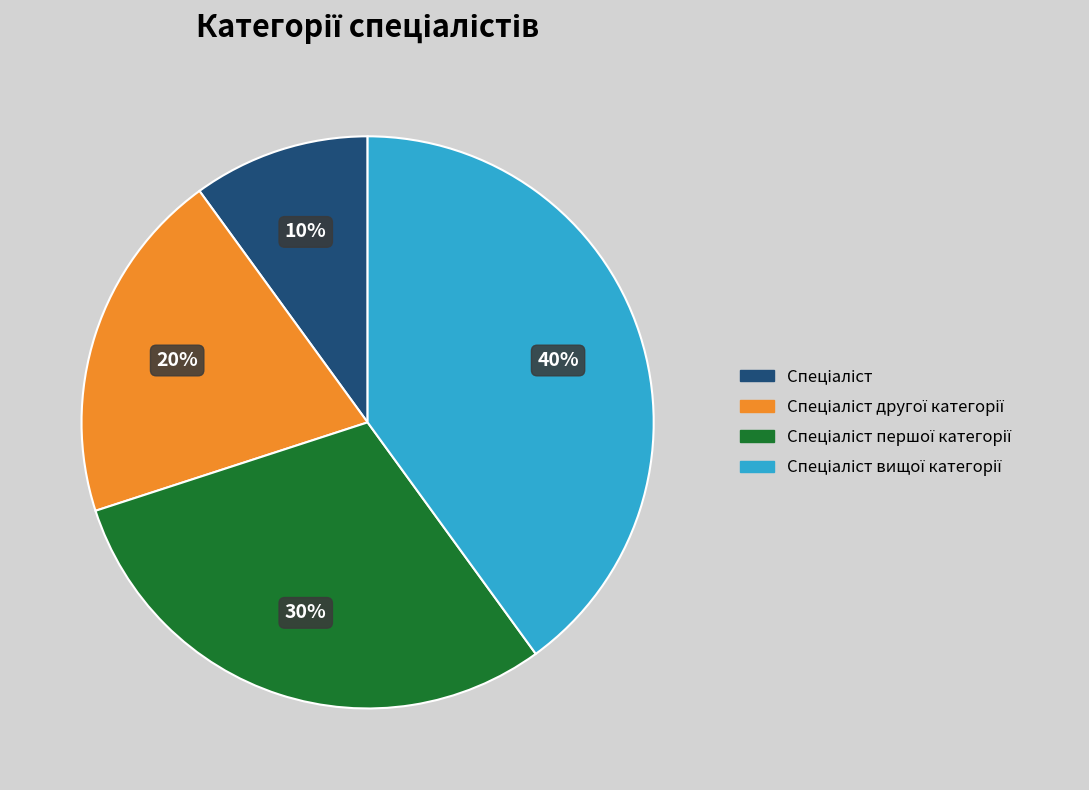

To the nearest percent, what is the average slice percentage?

25%